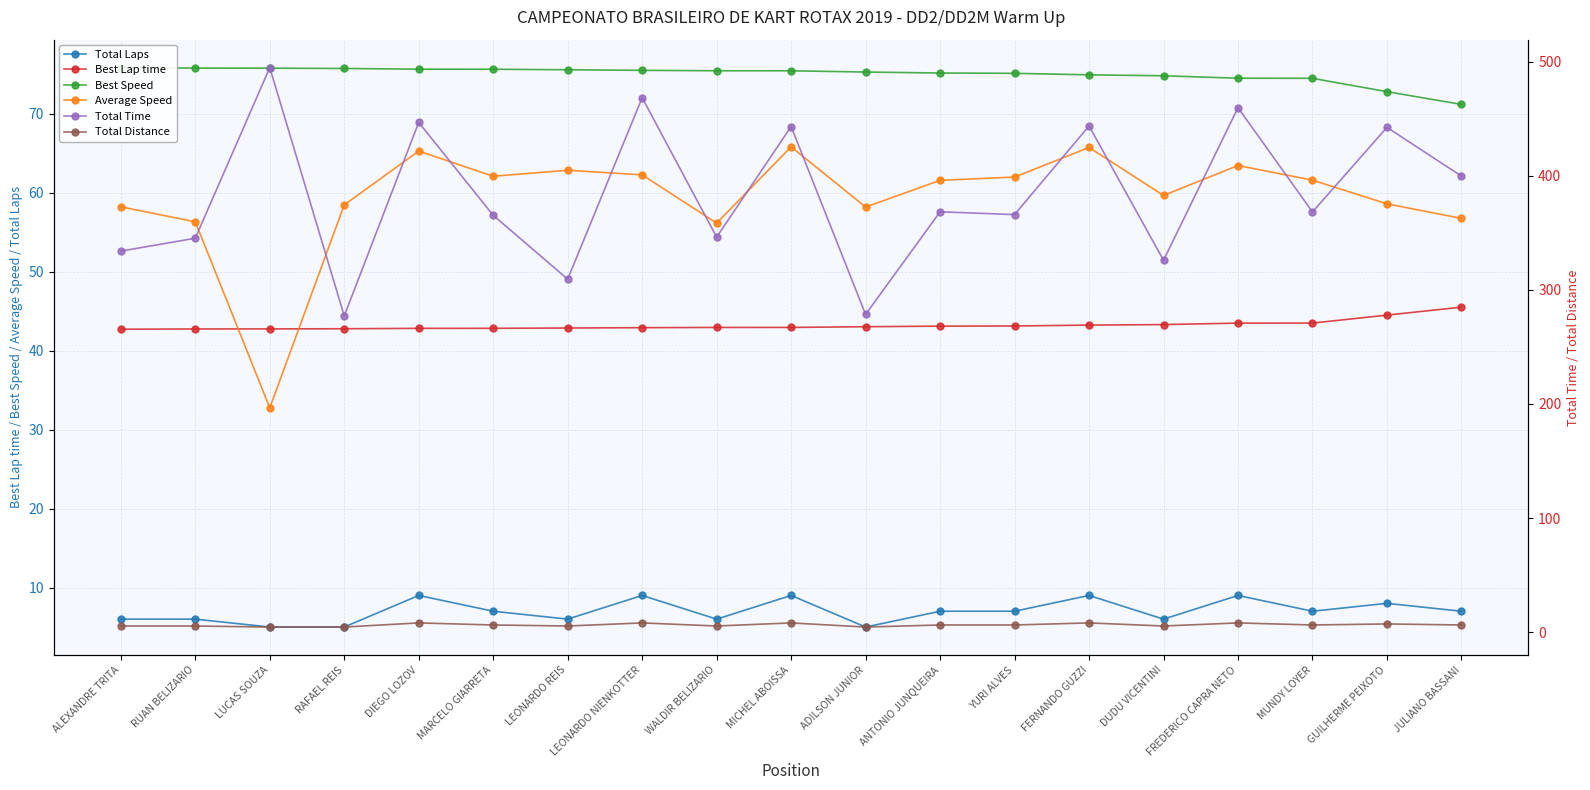

What are all the series names shown in the legend?

Total Laps, Best Lap time, Best Speed, Average Speed, Total Time, Total Distance